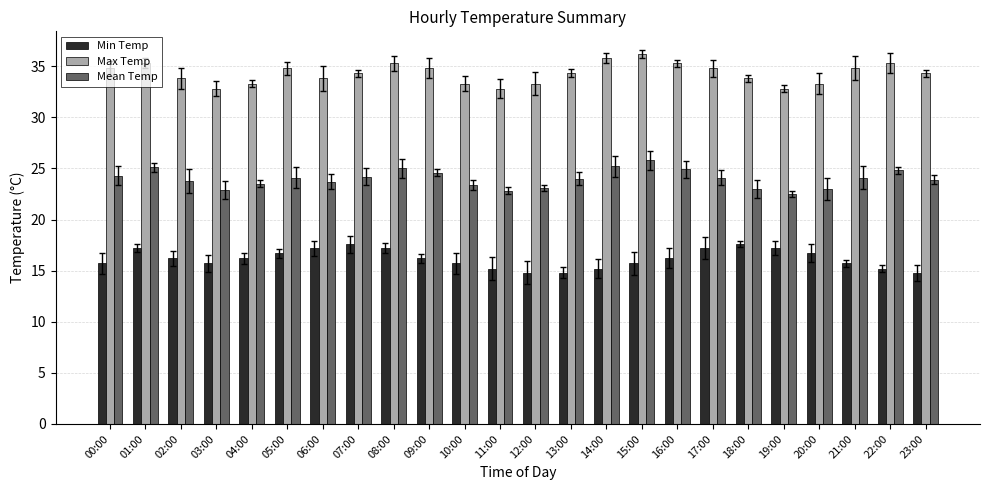

How many data points in Min Temp are above 16?

13